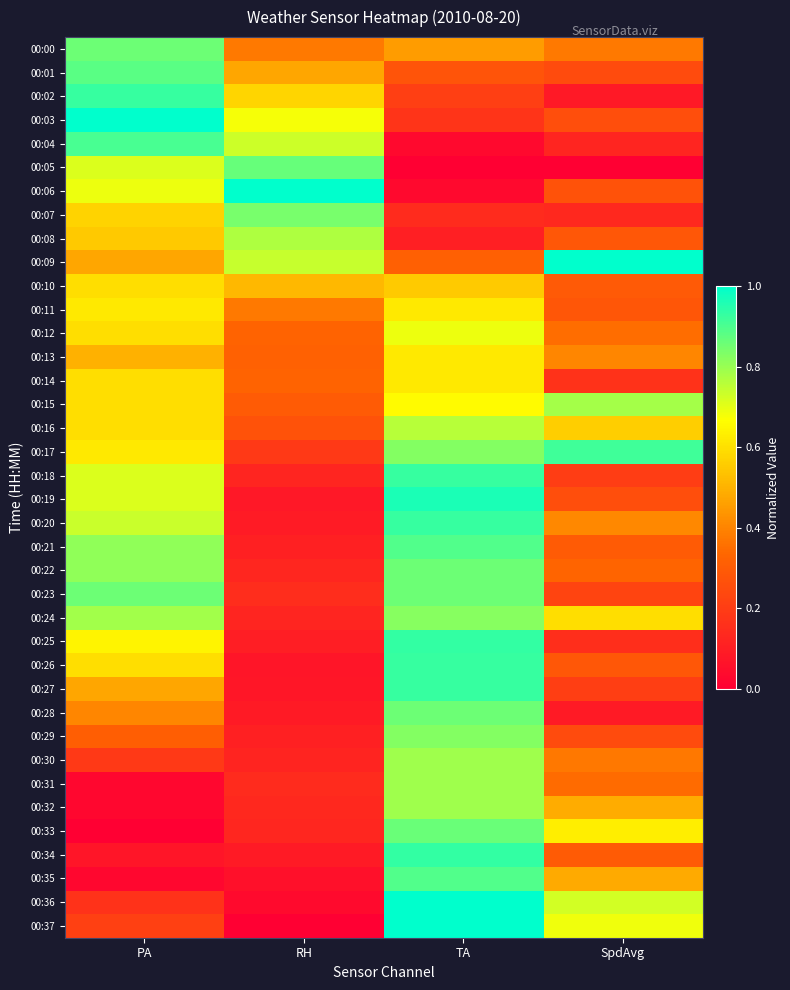

Which series has the largest range (max minus min)?

00:37